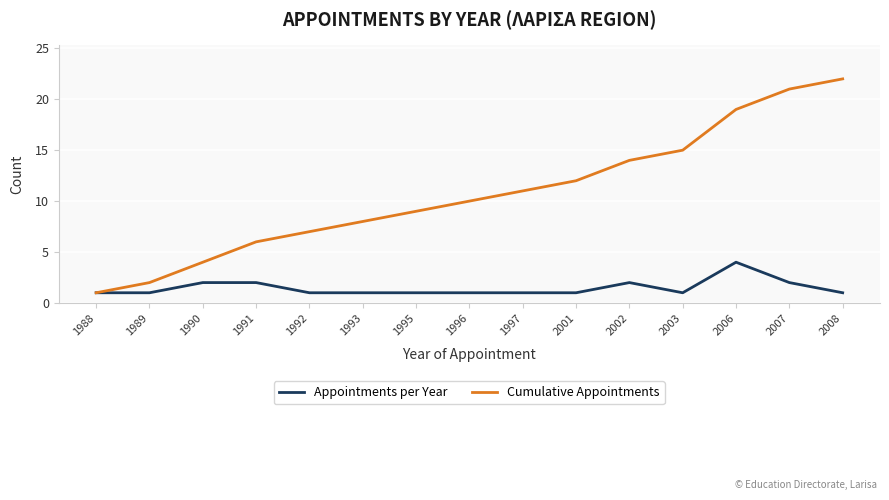

Is it true that Appointments per Year equals 0 at 1993?

False